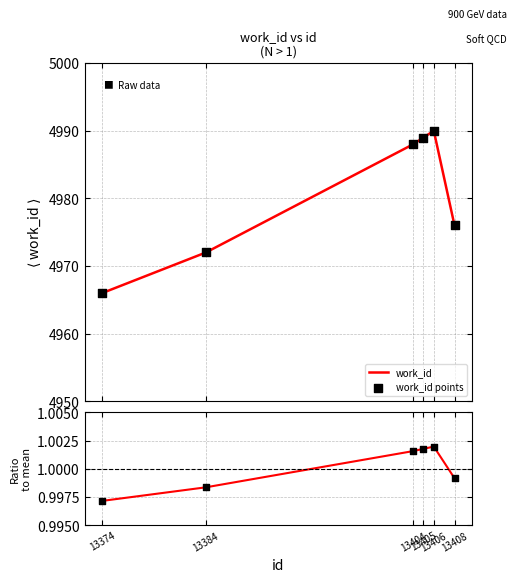

Which series reaches the maximum Y coordinate?

work_id